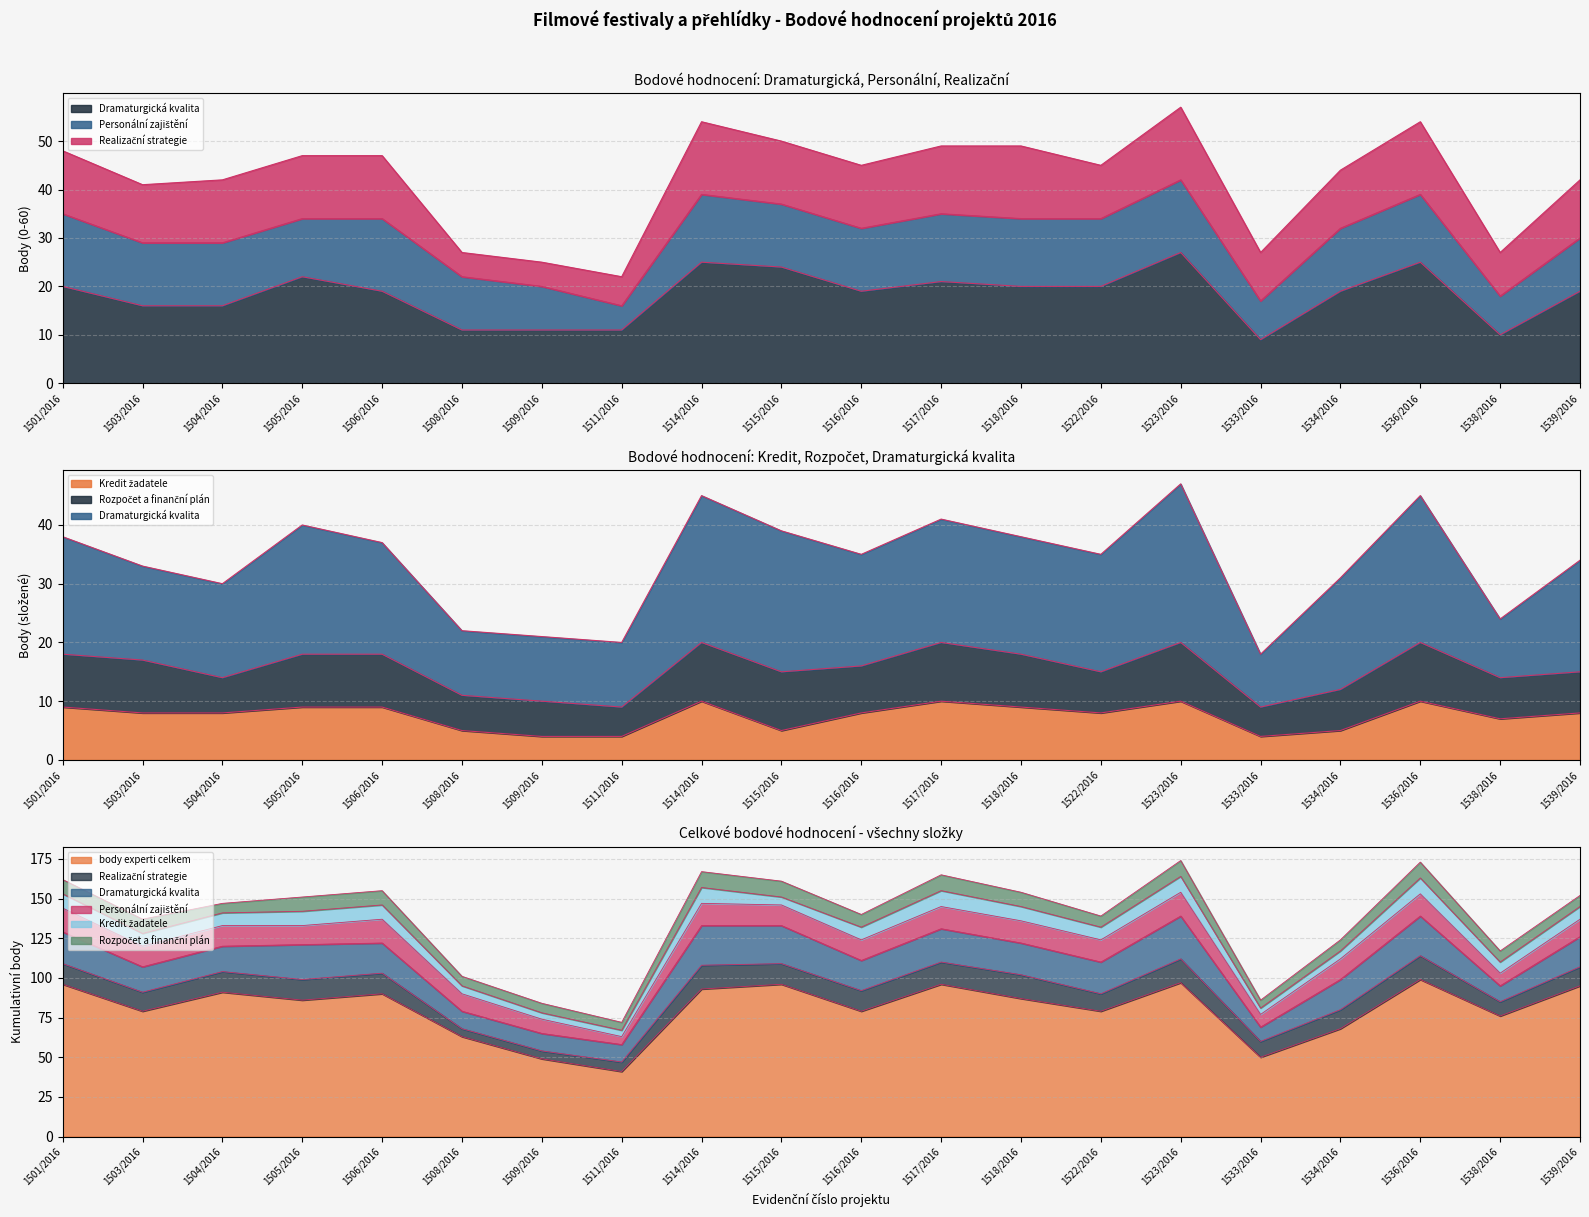

What is the smallest value displayed?

4